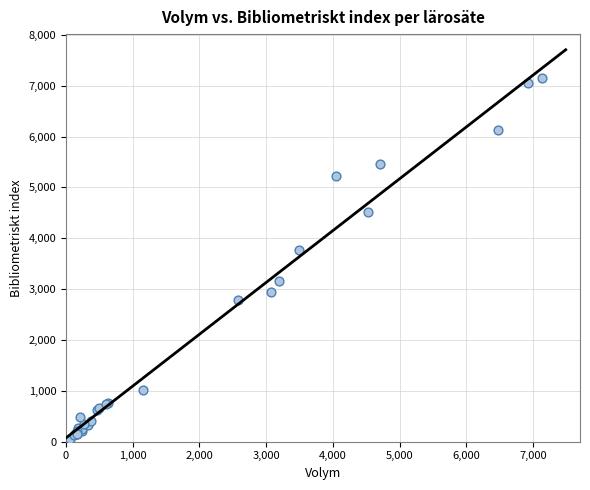

What Y value in the scatter plot is closest to 3608?

3773.2